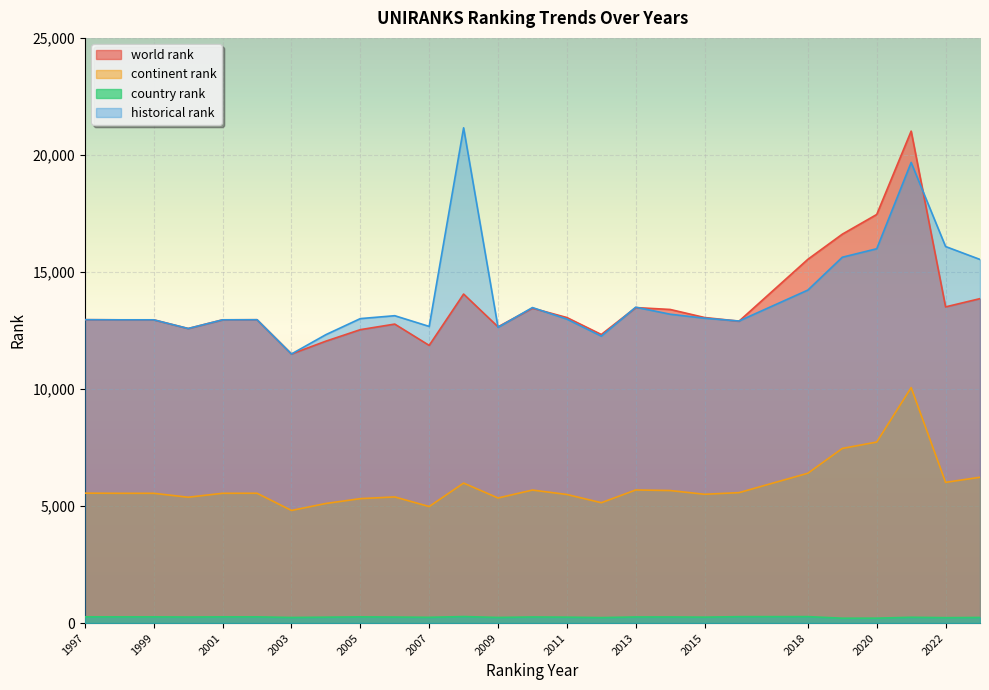

Where is historical rank nearest to the value 16327?

2022